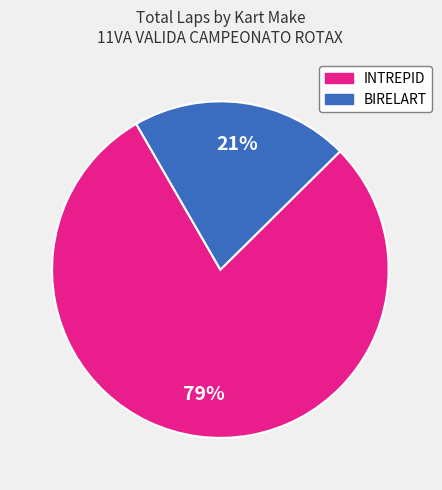

Does any single category account for the majority?

Yes